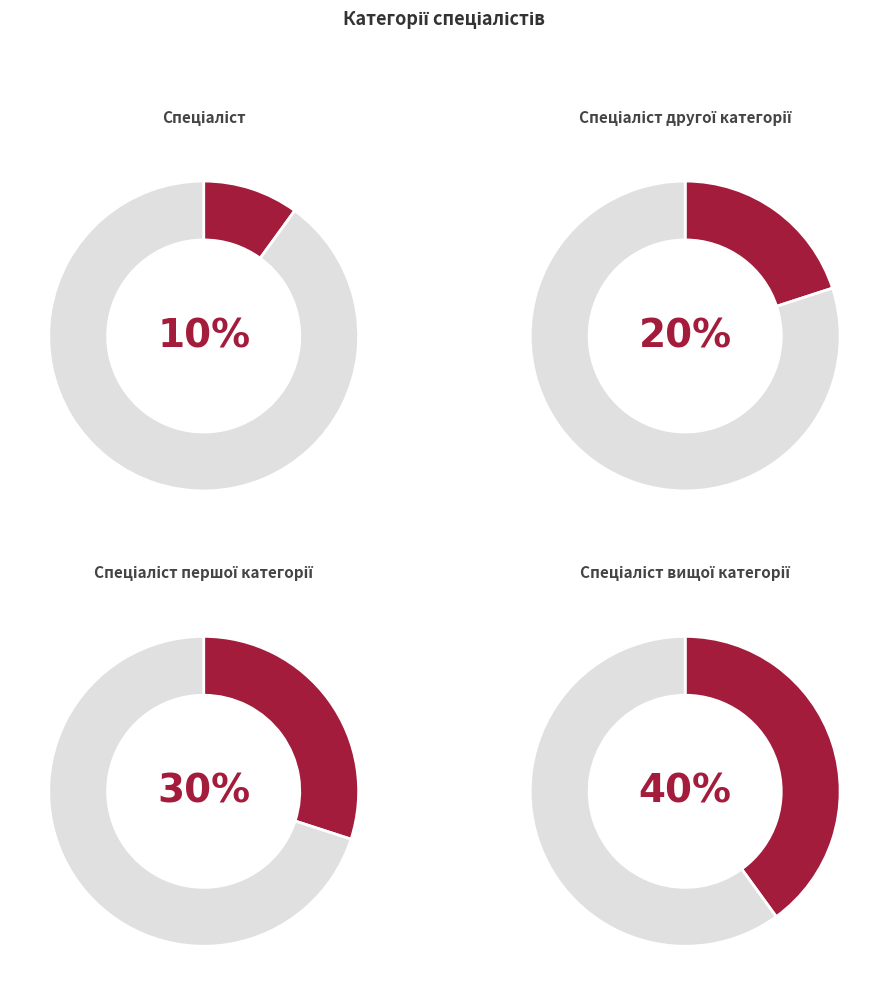

To the nearest percent, what is the average slice percentage?

25%